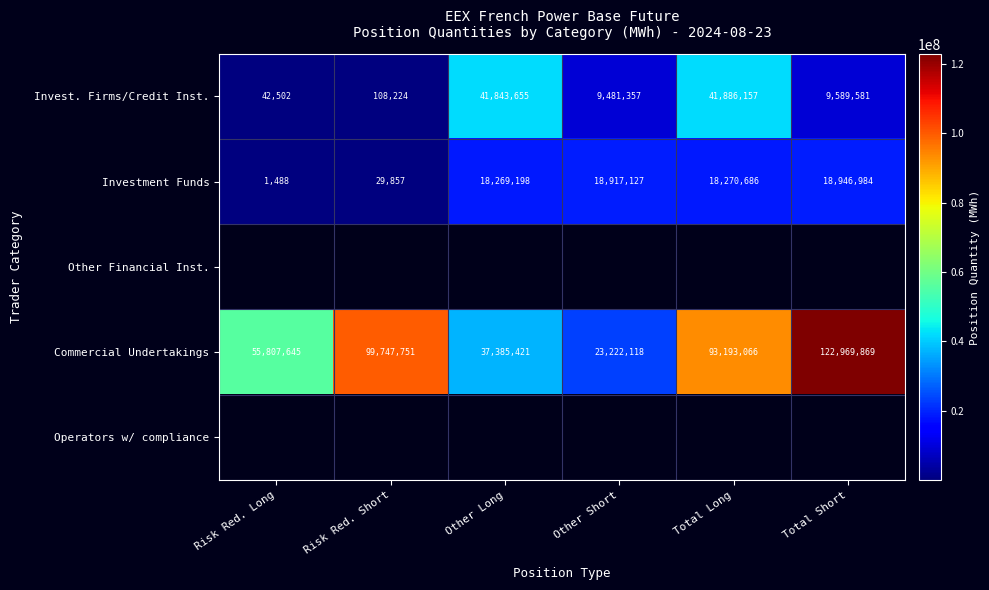

The Investment Funds series shows 9038 at Risk Red. Short. True or false?

False